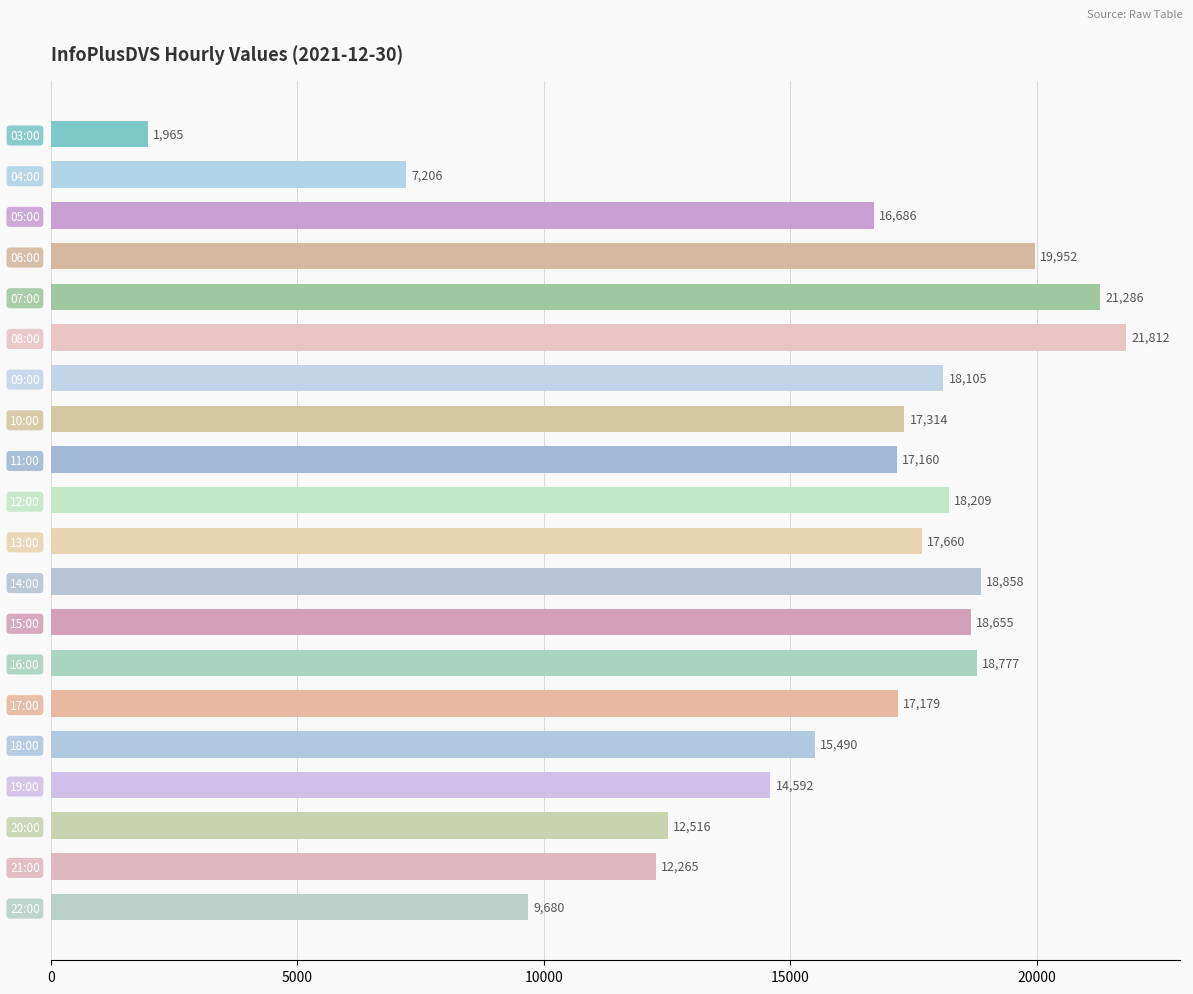

Read the value at 13:00, to the nearest 100.

17700